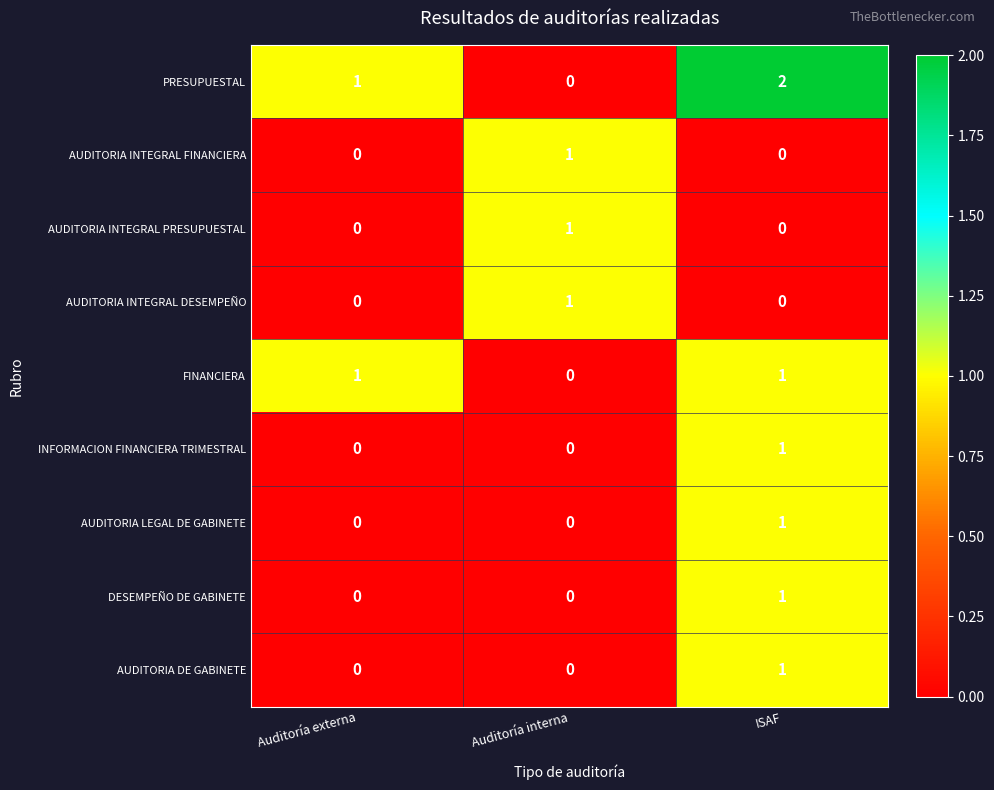

At how many categories does at least one series exceed 0?

3